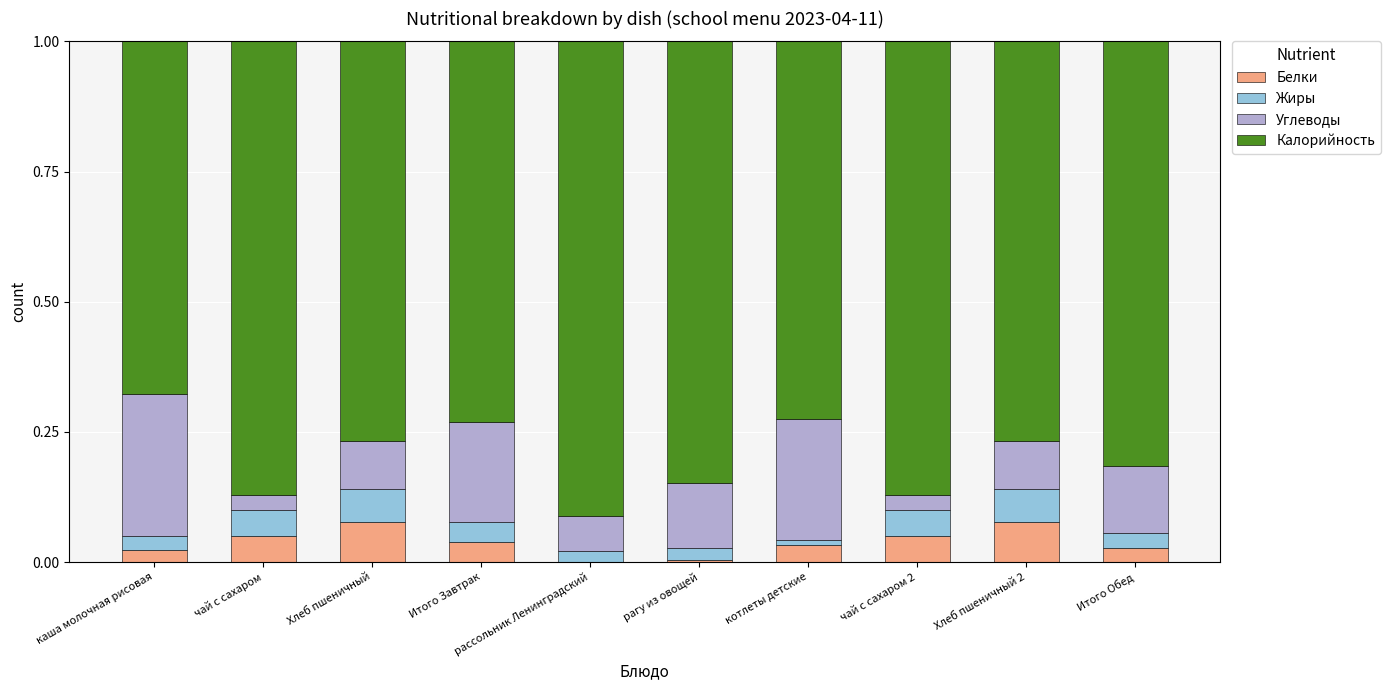

What is the total value across all series at рассольник Ленинградский?

1.0